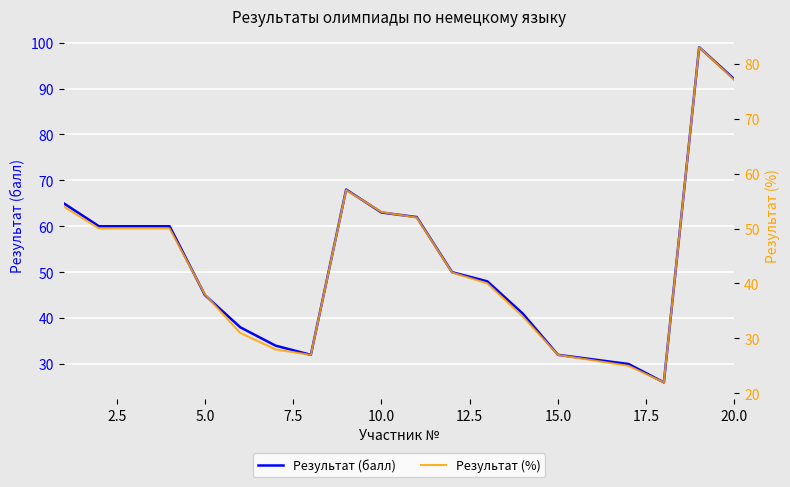

Is it true that Результат (балл) equals 11 at 5.0?

False